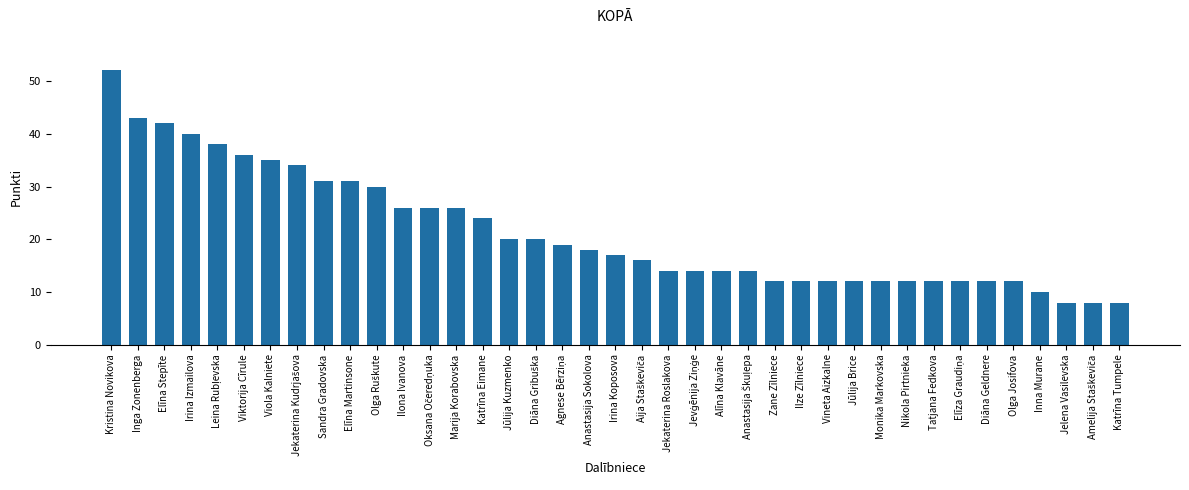

Count the number of data series in this chart.

1